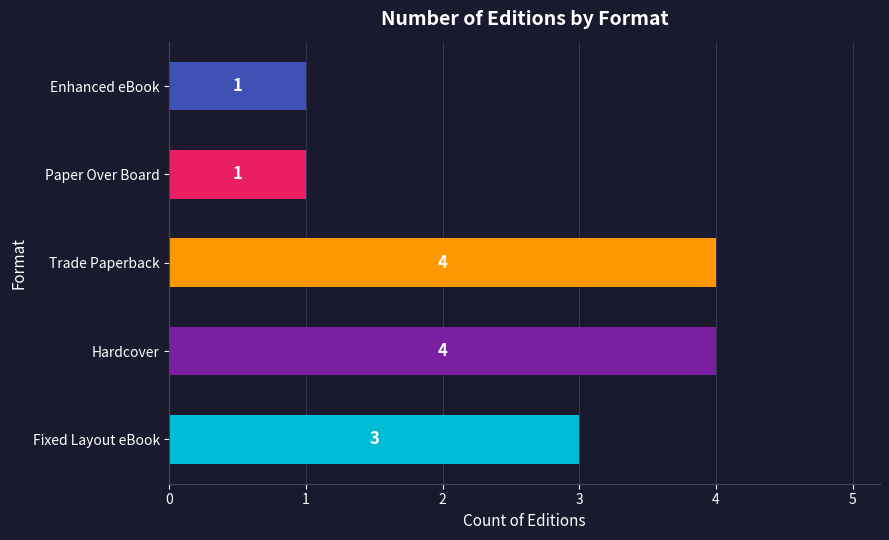

Count the values in the range 1 to 4.

5